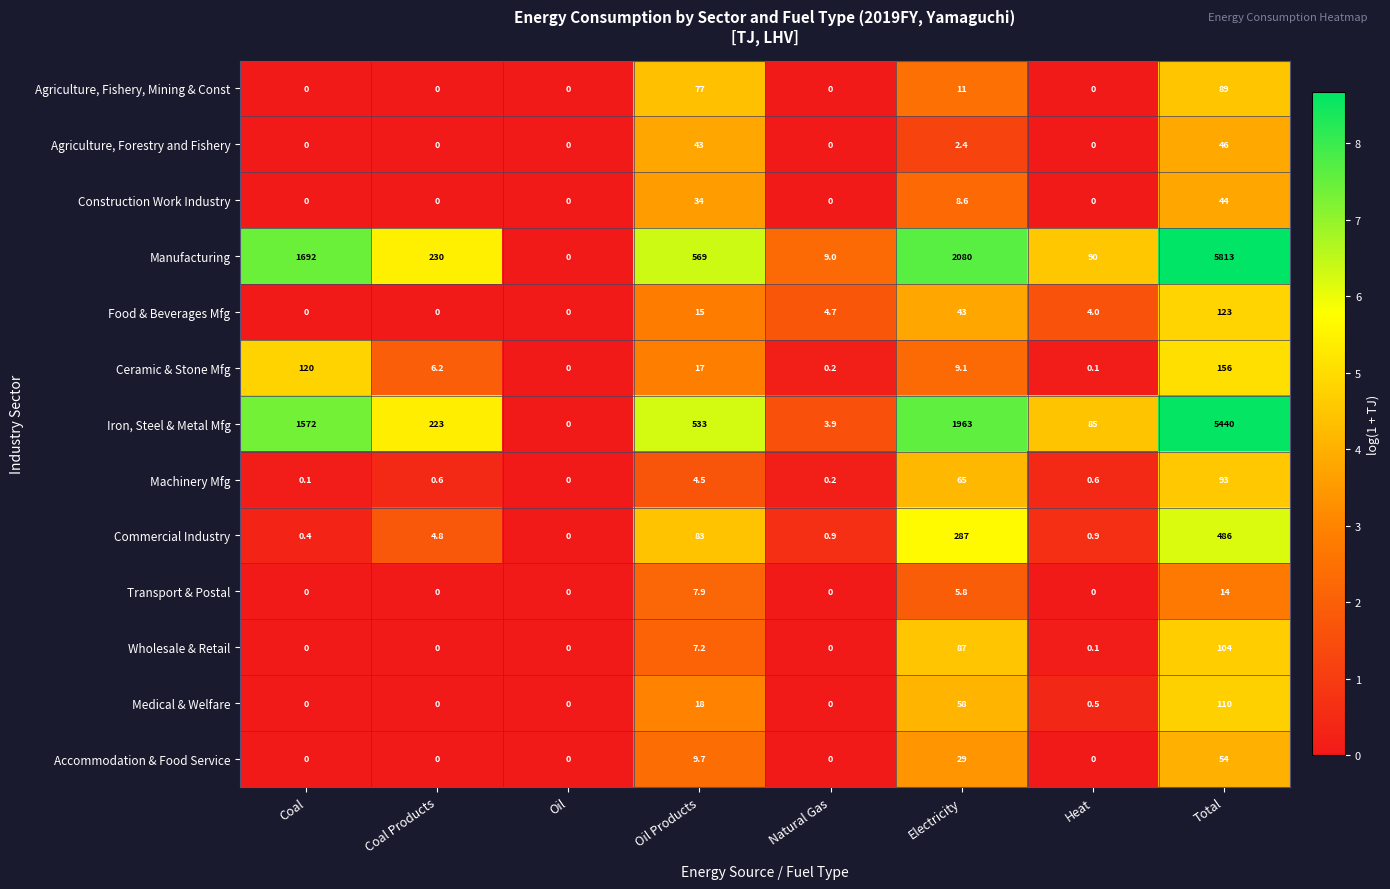

Count the number of data series in this chart.

13